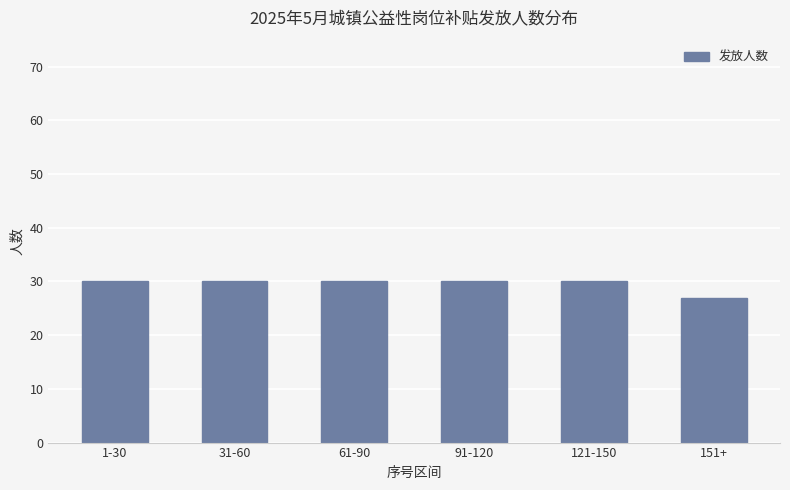

What is the minimum value shown in the chart?

27